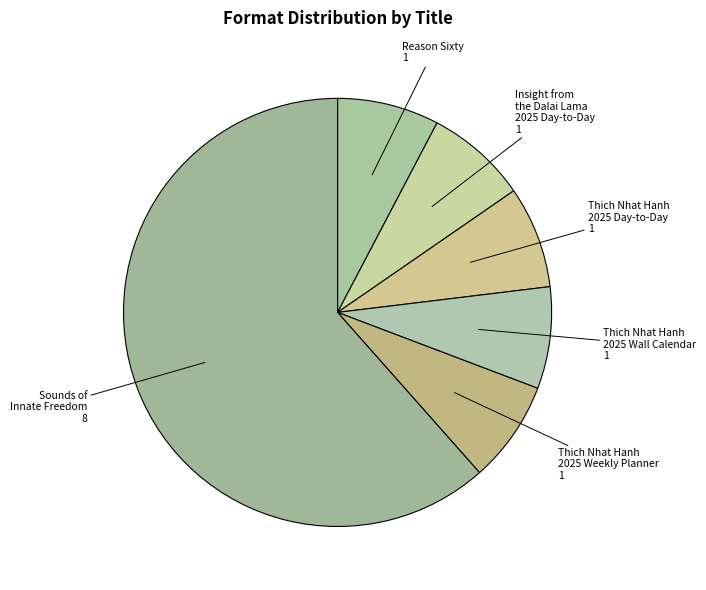

Which category accounts for the majority?

Sounds of Innate Freedom